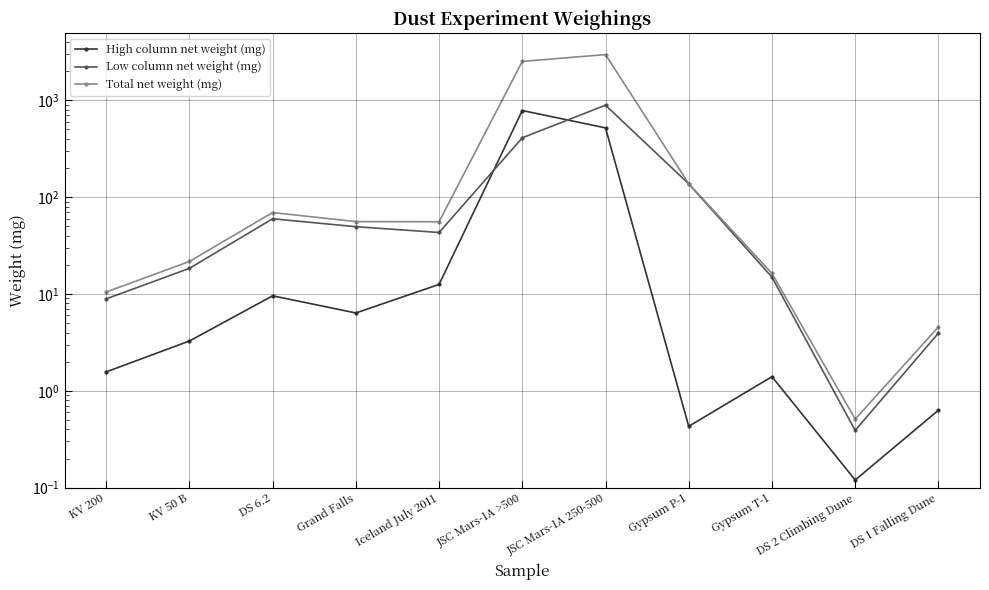

What is the label of the 9th point from the left?

Gypsum T-1